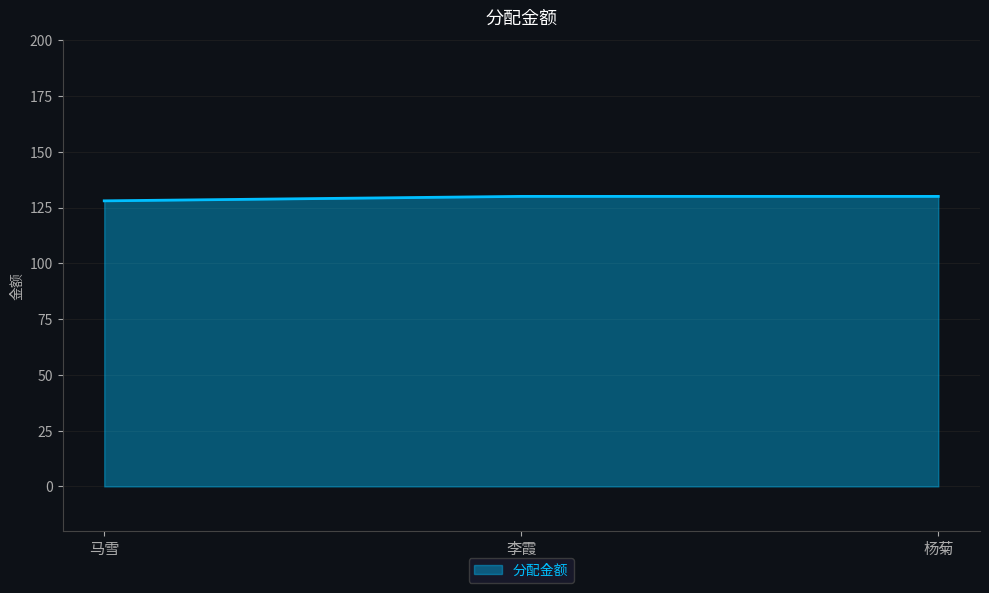

What value does the data have at 李霞?

130